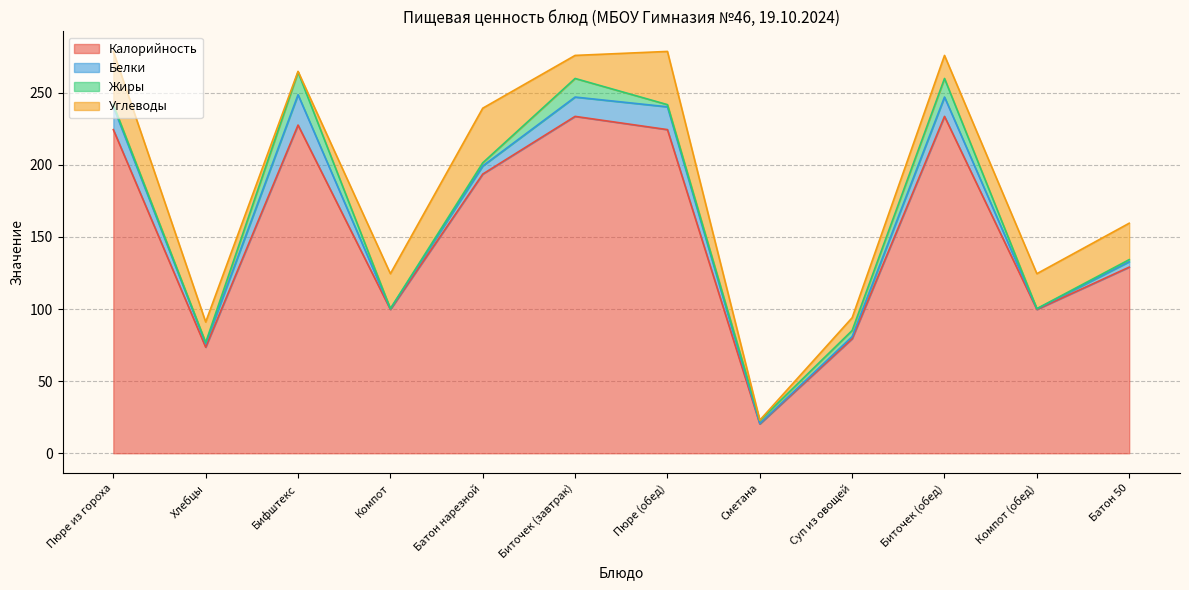

Which series has the largest total across all categories?

Калорийность